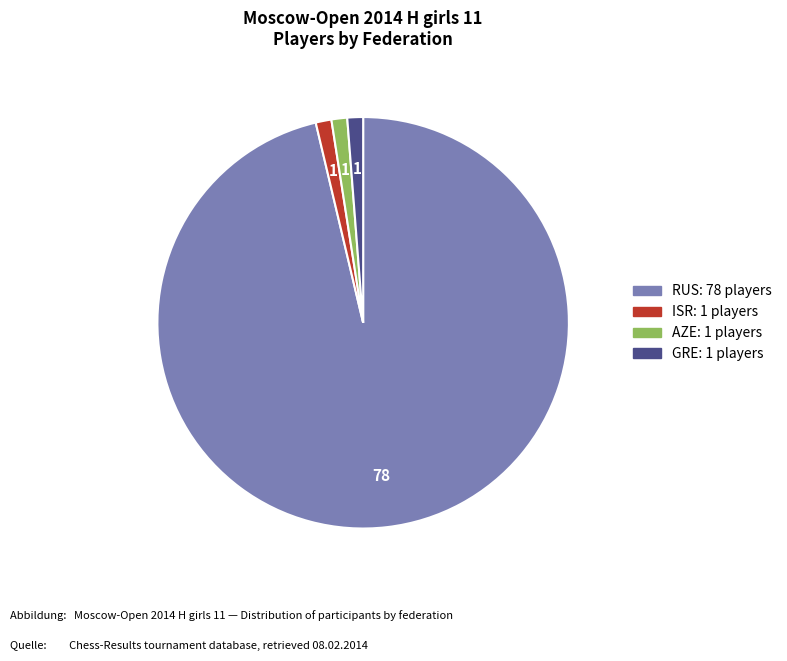

How many segments does this pie chart have?

4